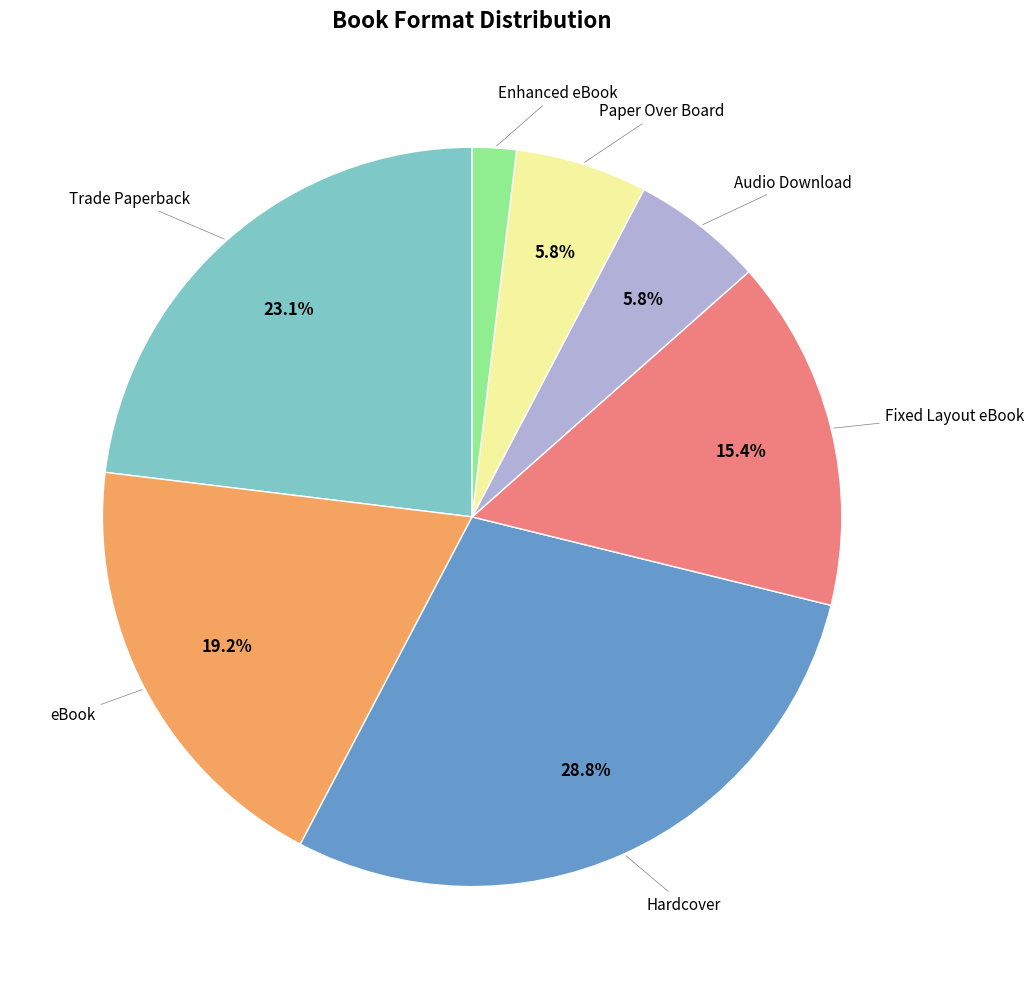

To the nearest percent, what is the average slice percentage?

14%